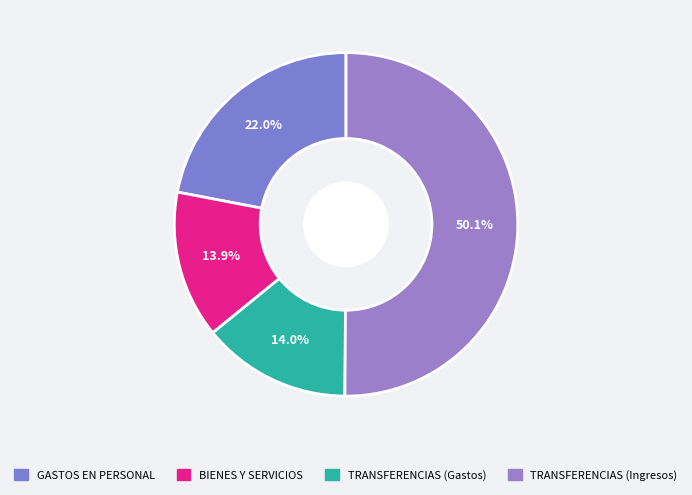

To the nearest percent, what is the average slice percentage?

25%